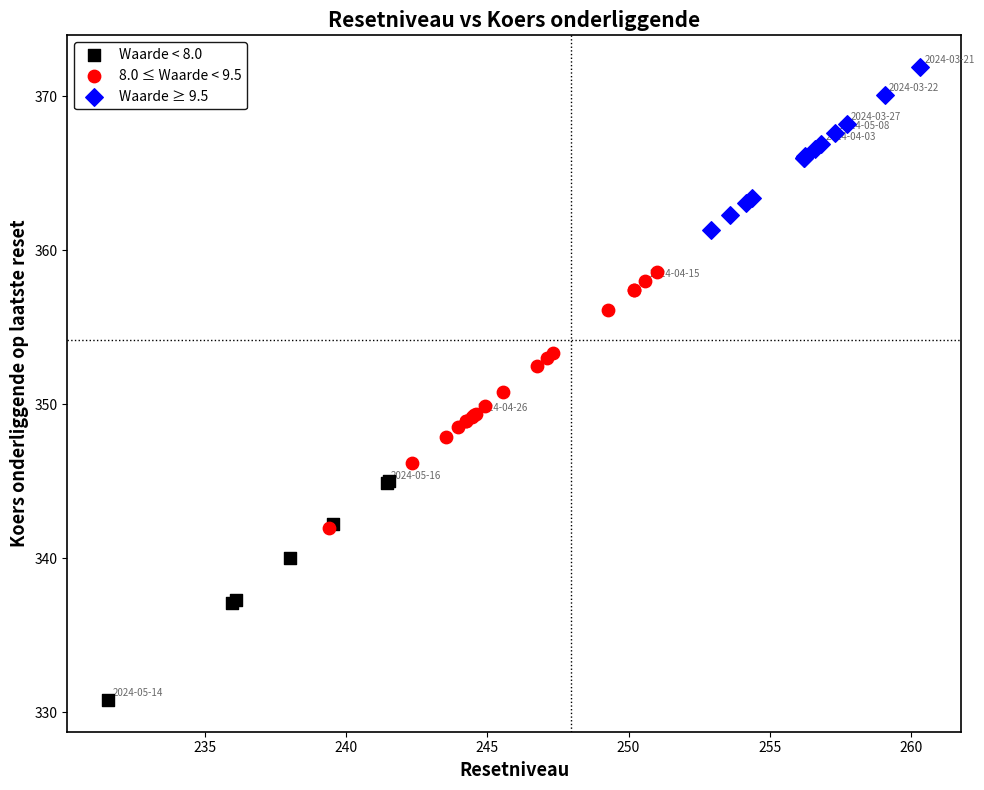

Which series contains the lowest Y value?

Waarde < 8.0